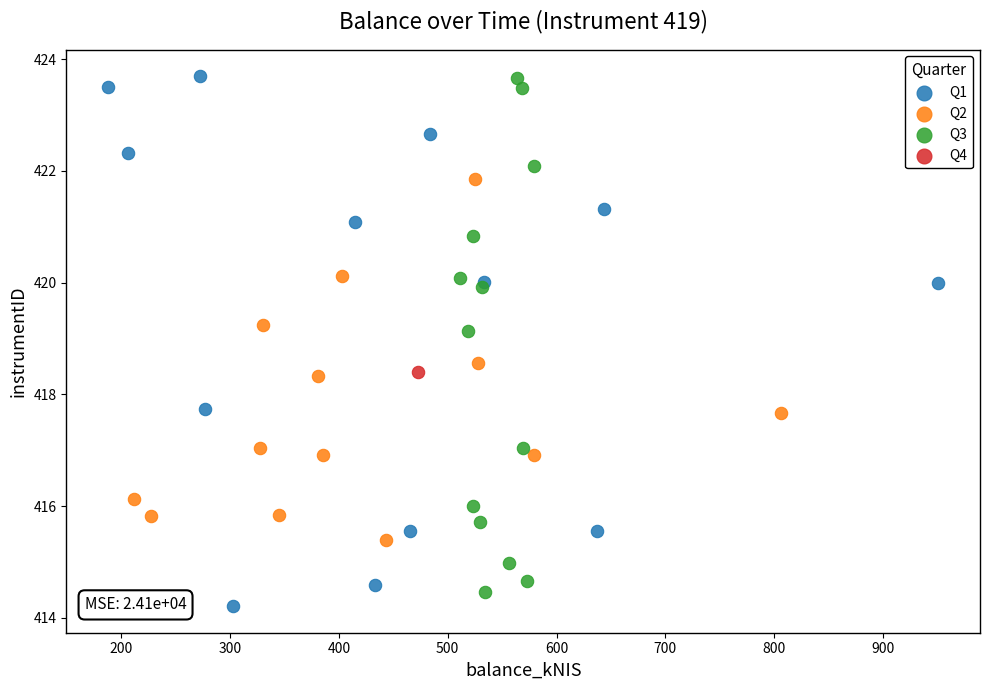

What are all the series names shown in the legend?

Q1, Q2, Q3, Q4